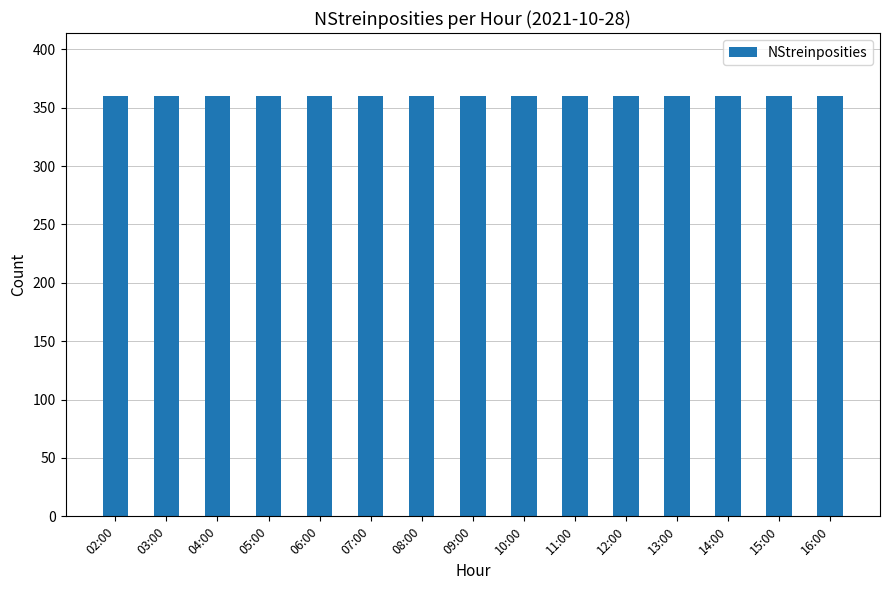

Which label corresponds to the smallest value in the chart?

02:00+